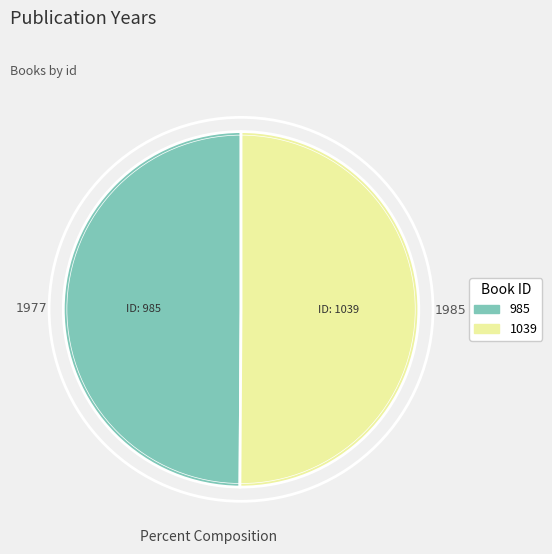

The 1039 slice represents 38% of the pie. True or false?

False